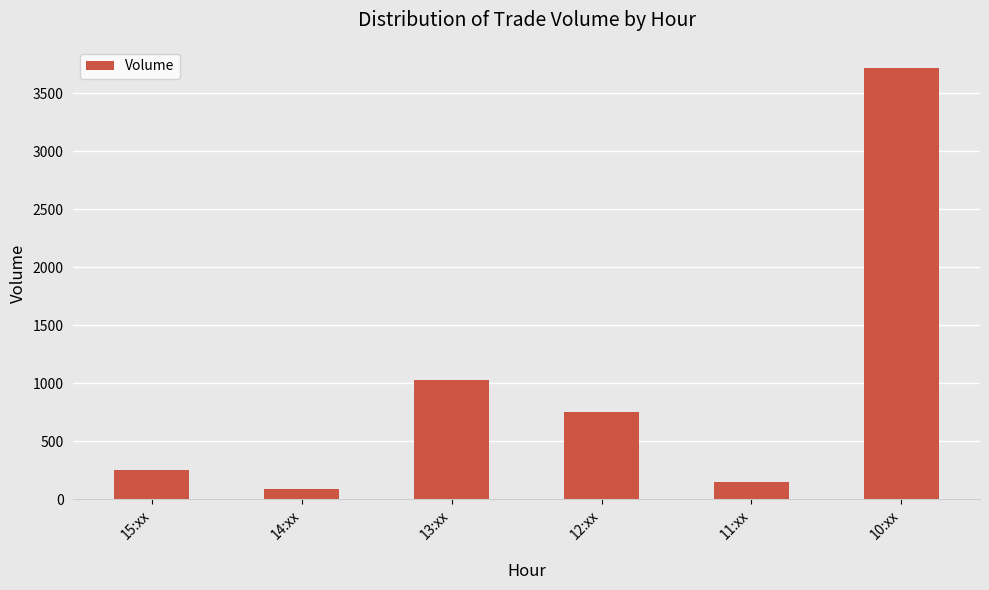

What is the value of the 3rd bar from the left?

1030